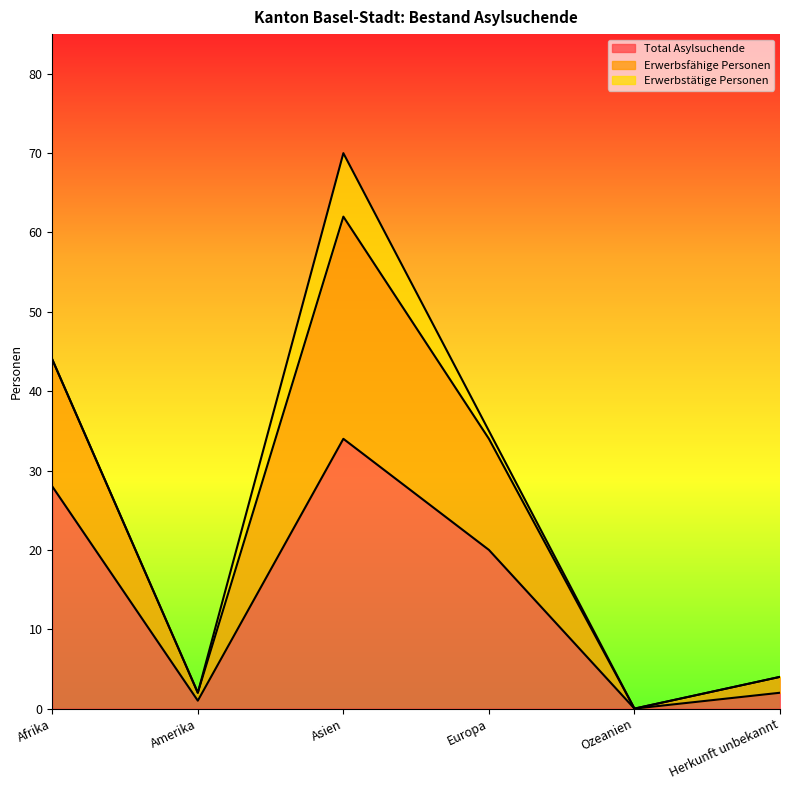

The value of Total Asylsuchende at Europa is 13. True or false?

False